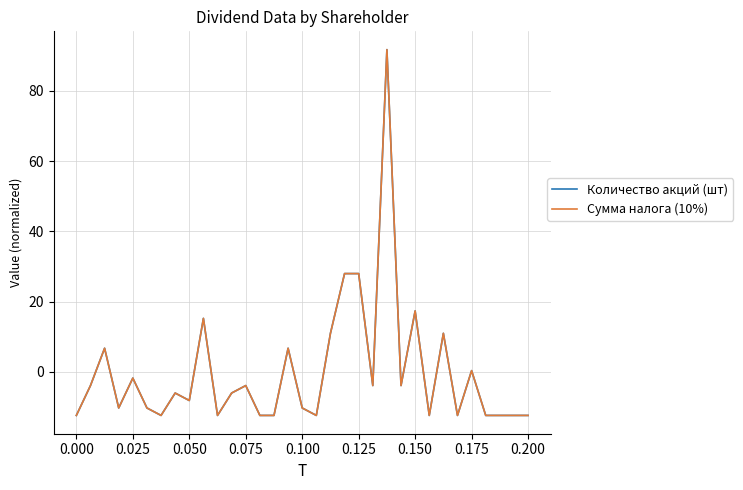

What is the maximum value shown in the chart?

91.7